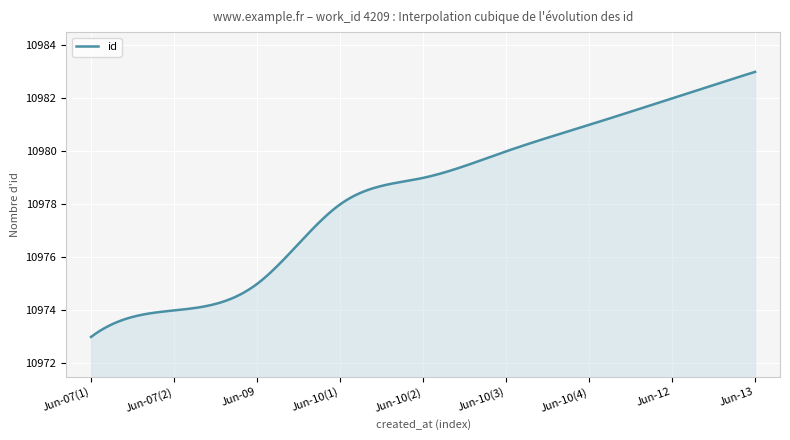

What is the minimum value shown in the chart?

10973.0